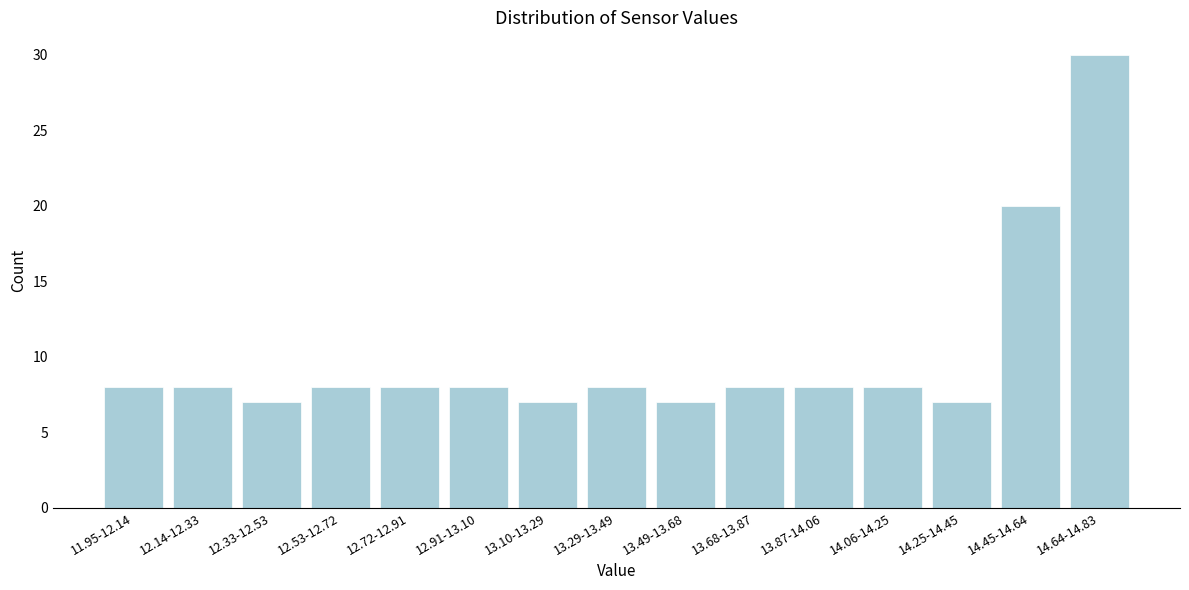

Reading left to right, extract all data points from this chart.

8	8	7	8	8	8	7	8	7	8	8	8	7	20	30